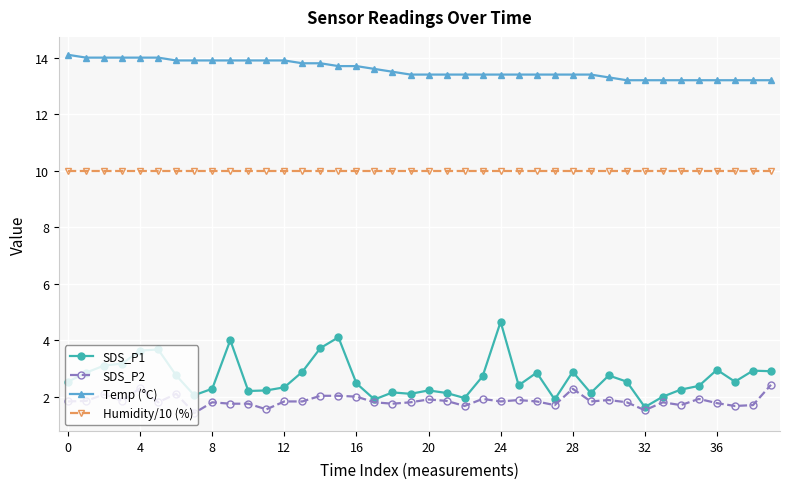

Which series has the largest range (max minus min)?

SDS_P1